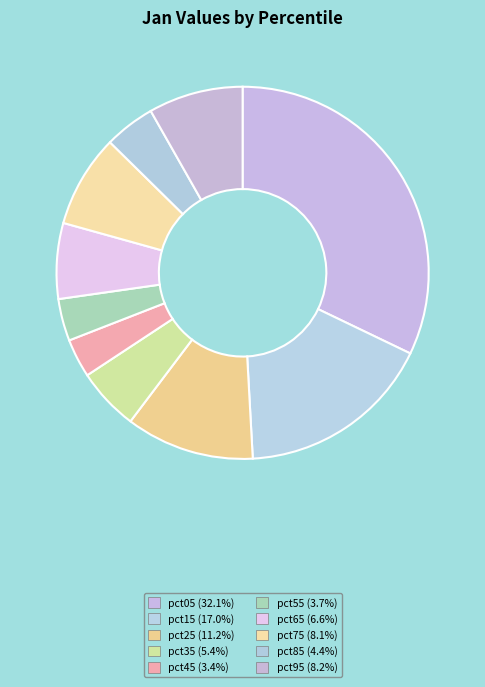

How many slices are in this pie chart?

10